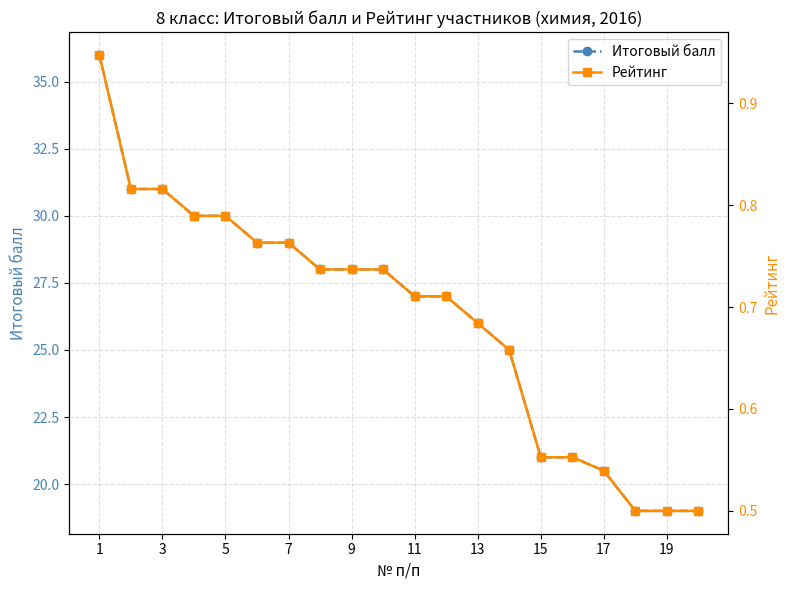

At which category is the sum across all series the highest?

1